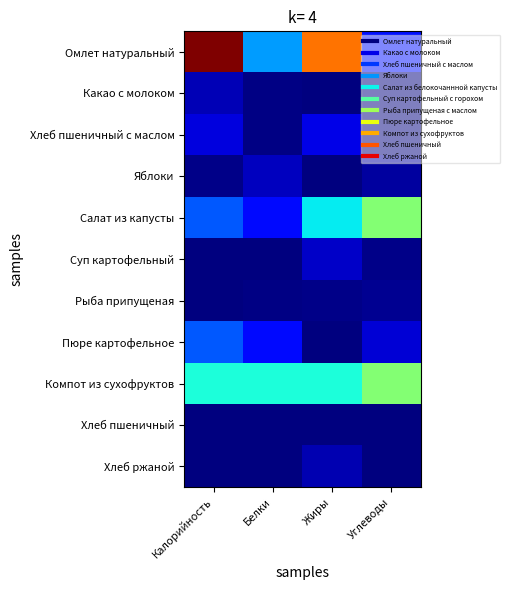

Which series has the largest range (max minus min)?

Омлет натуральный